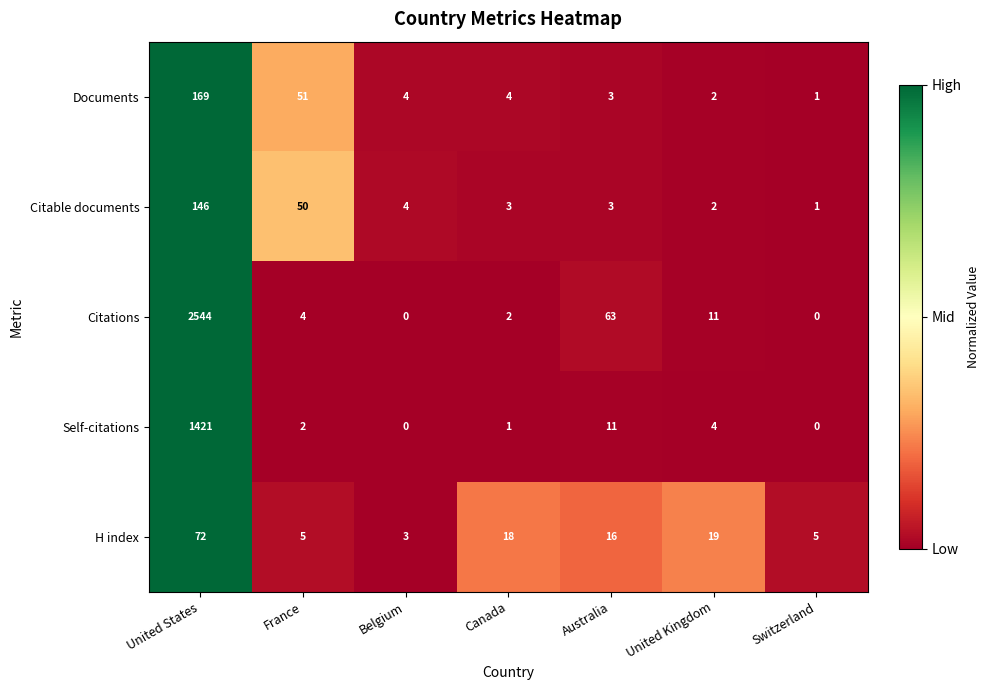

True or false: Citable documents has a value of 192 at United States.

False